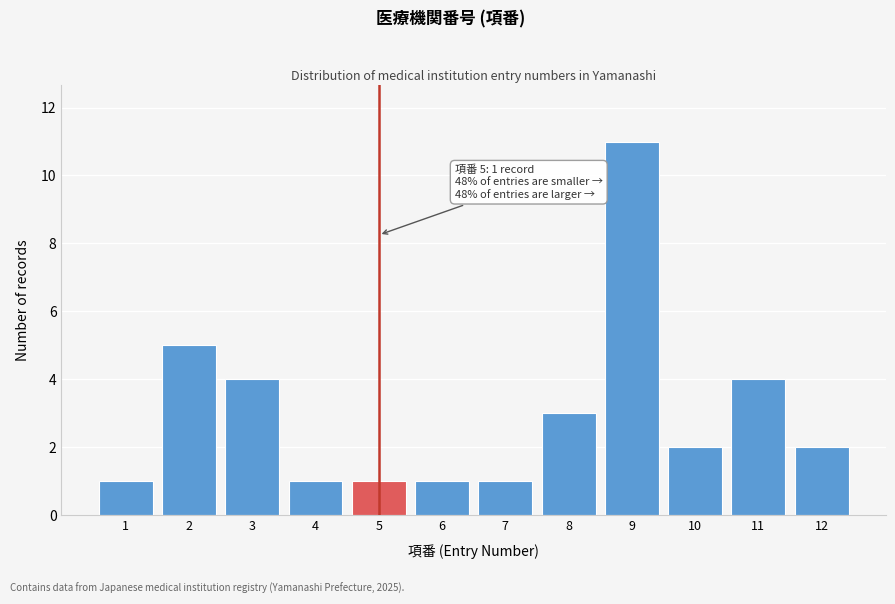

Reading left to right, extract all data points from this chart.

1=1	2=5	3=4	4=1	5=1	6=1	7=1	8=3	9=11	10=2	11=4	12=2